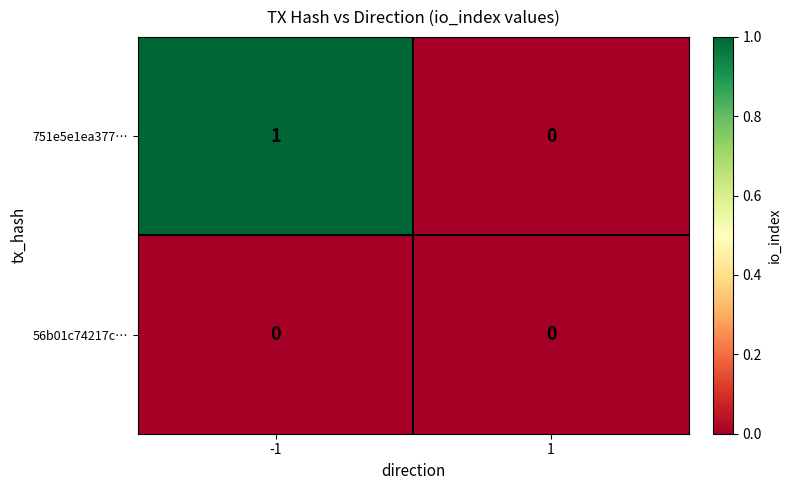

At which category is the sum across all series the highest?

-1